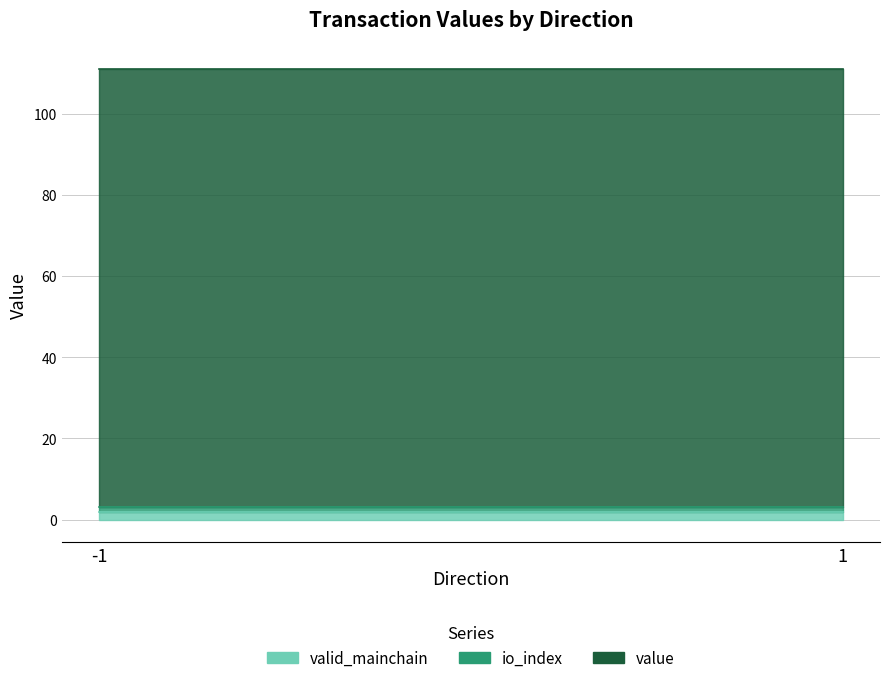

How many lines are shown in the chart?

3